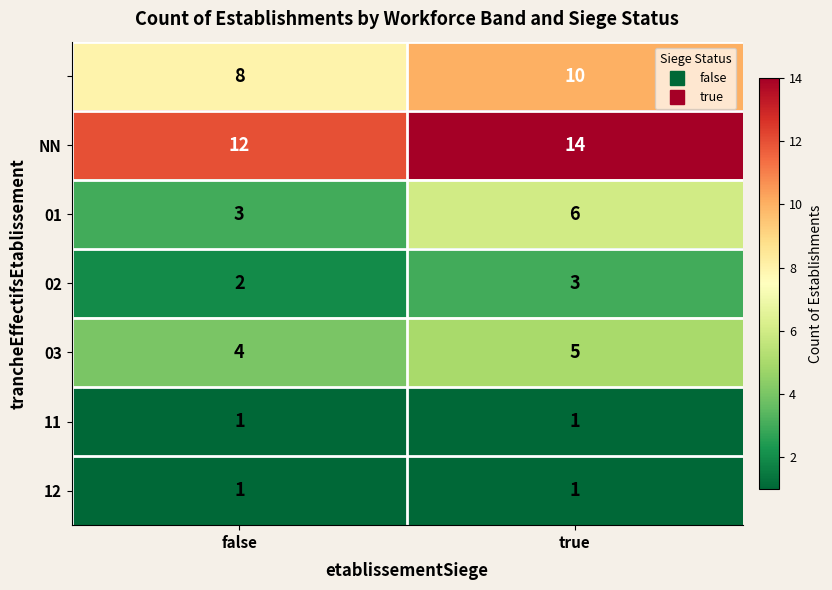

What is the greatest value displayed?

14